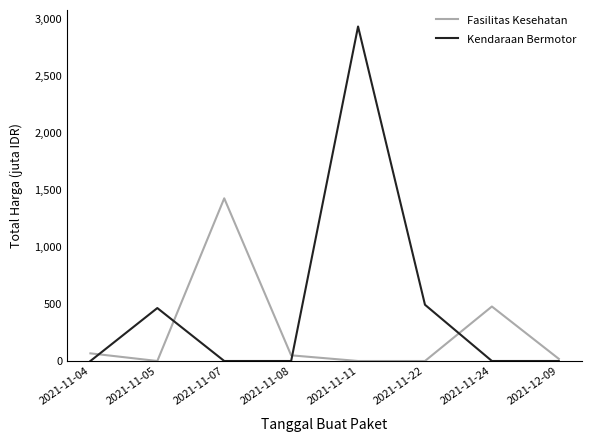

At how many categories does at least one series exceed 2628?

1